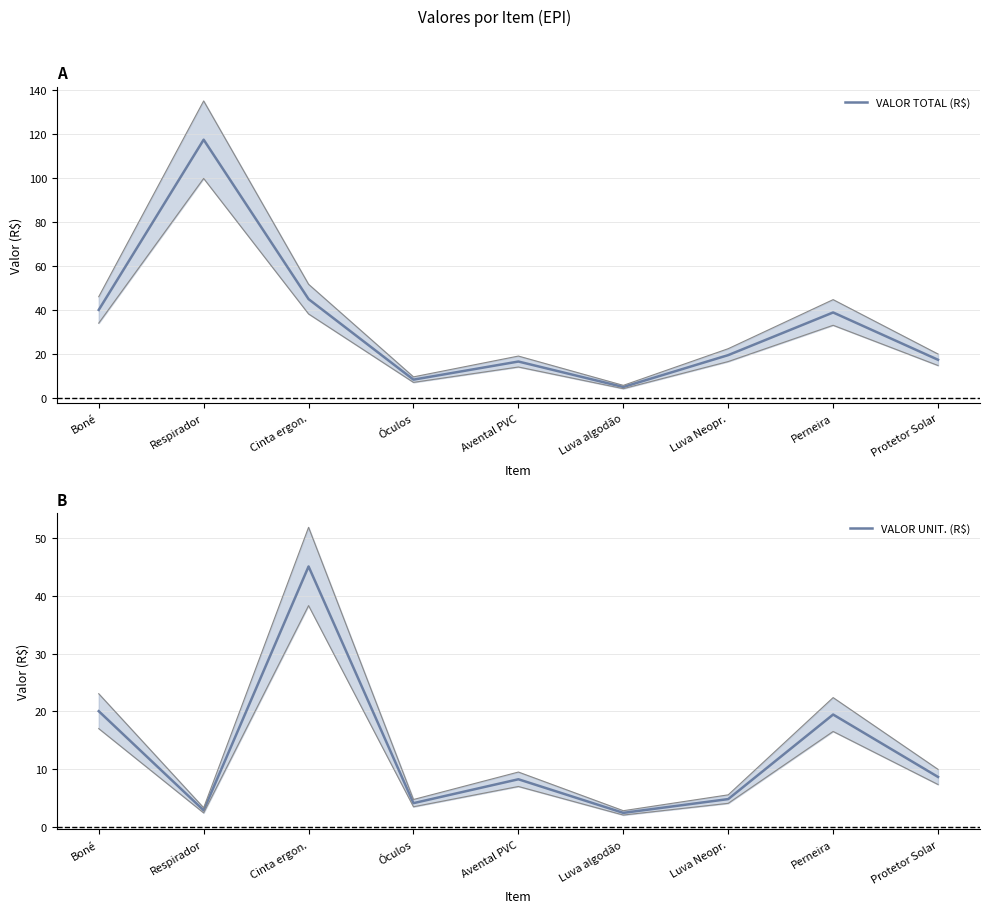

Which series has the largest total across all categories?

VALOR TOTAL (R$)